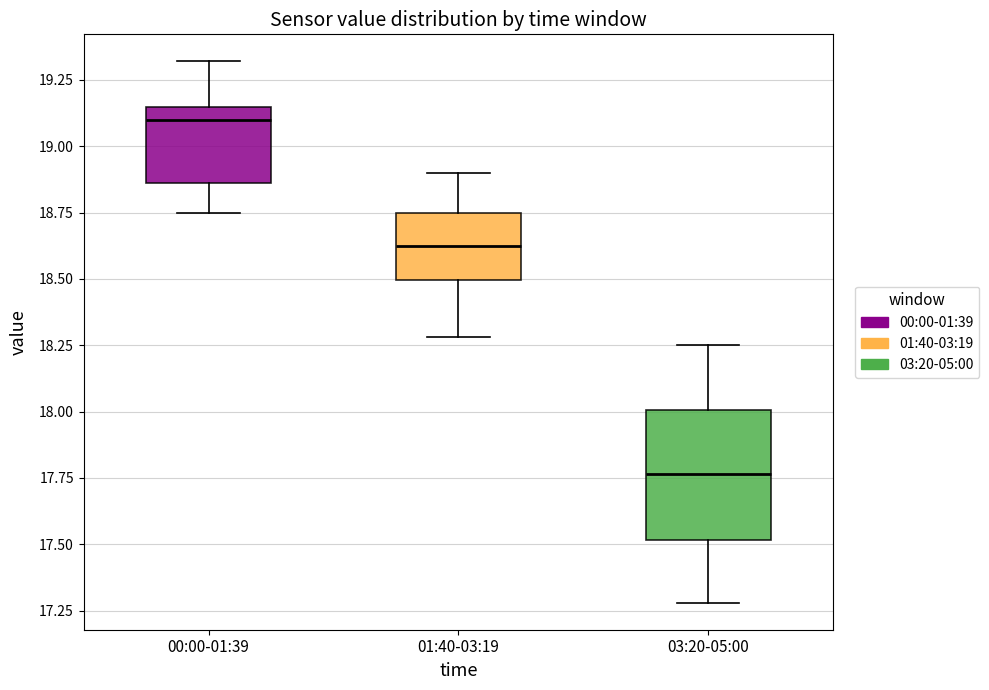

Reading left to right, transcribe this box plot: for each box, give where its median line is, the range the box spans, and where its two whiskers end, as read against the y-axis. The values are not printed on the chart, so give them approximately, as read against the axis.

00:00-01:39: median 19.10, box 18.85 to 19.15, whiskers 18.75 to 19.30
01:40-03:19: median 18.65, box 18.50 to 18.75, whiskers 18.30 to 18.90
03:20-05:00: median 17.75, box 17.50 to 18.00, whiskers 17.30 to 18.25